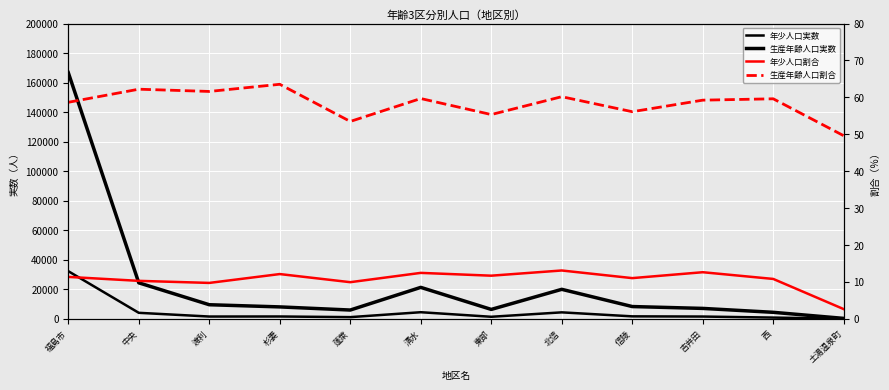

Which category has the lowest value in the 生産年齢人口割合 series?

土湯温泉町